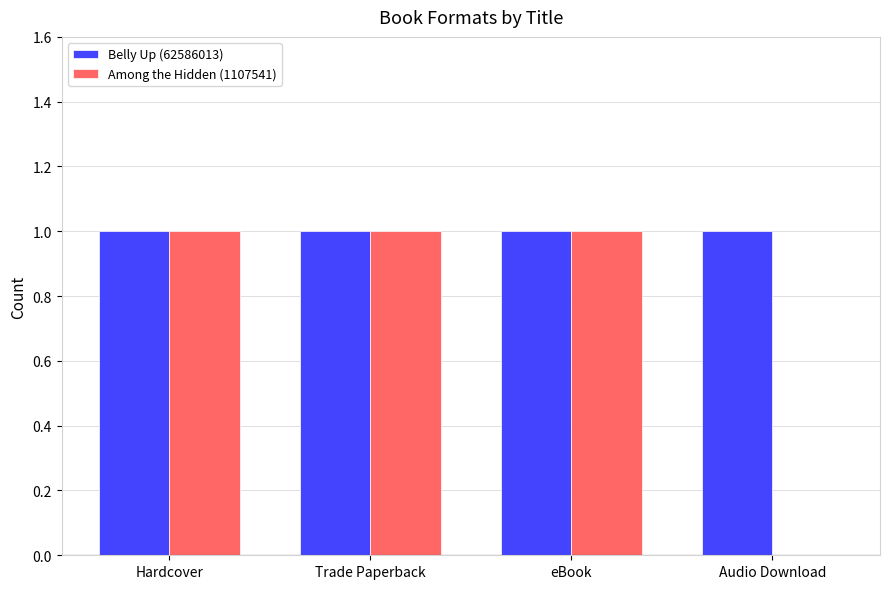

Which series has the largest total across all categories?

Belly Up (62586013)